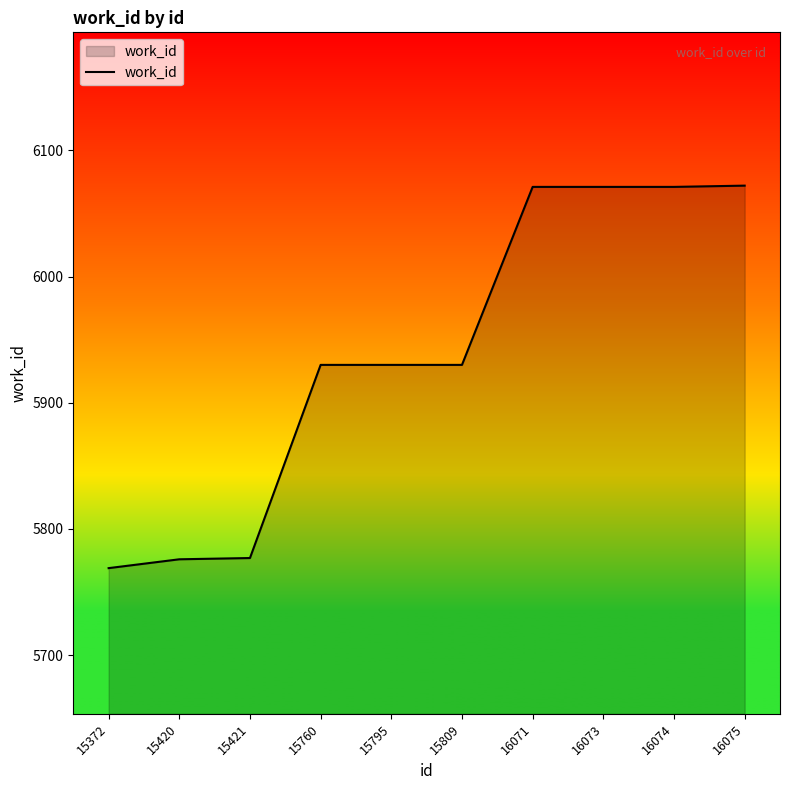

Is it true that the value at 15421 is 5777?

True